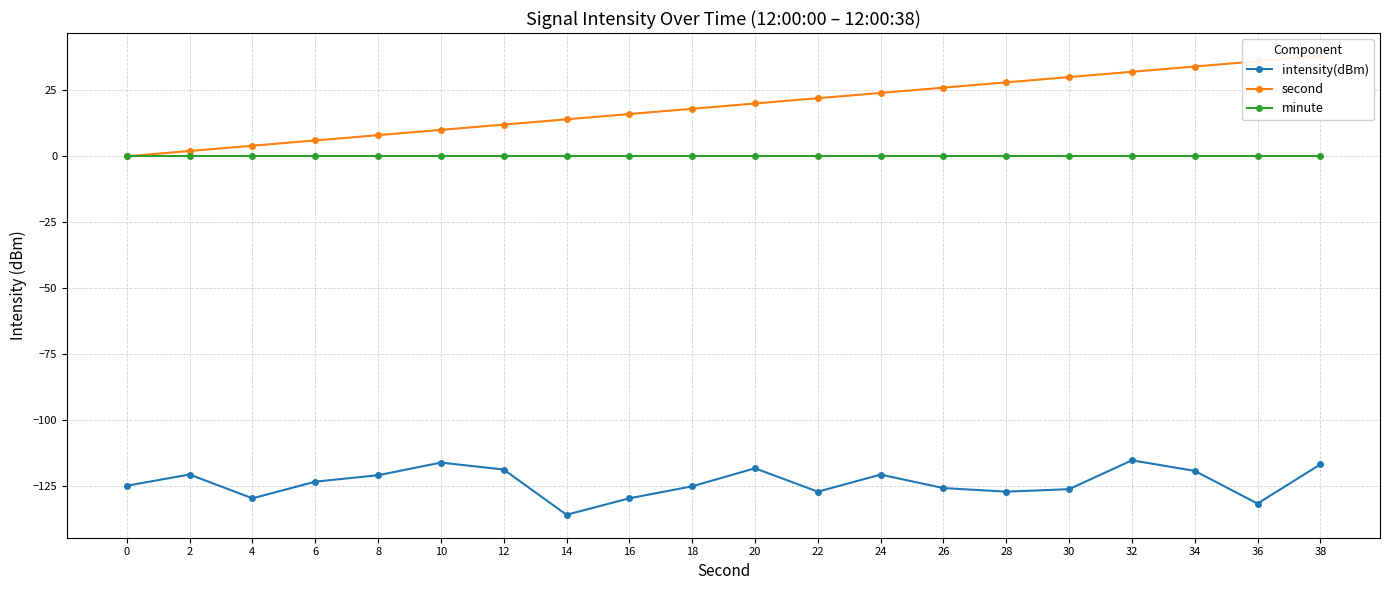

The intensity(dBm) series shows -125.0 at 18. True or false?

True